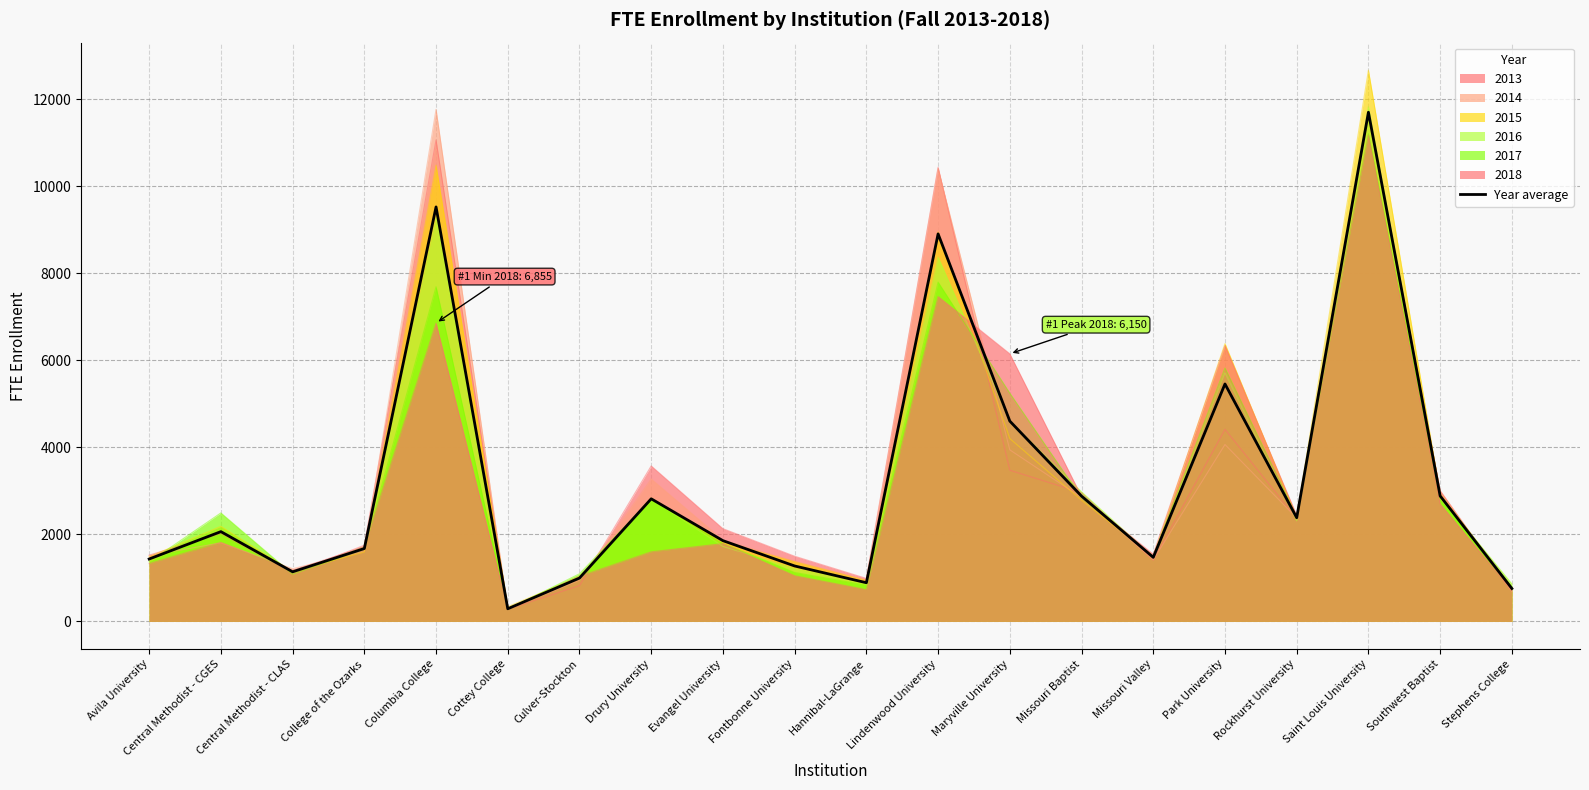

What is the smallest value displayed?

291.0